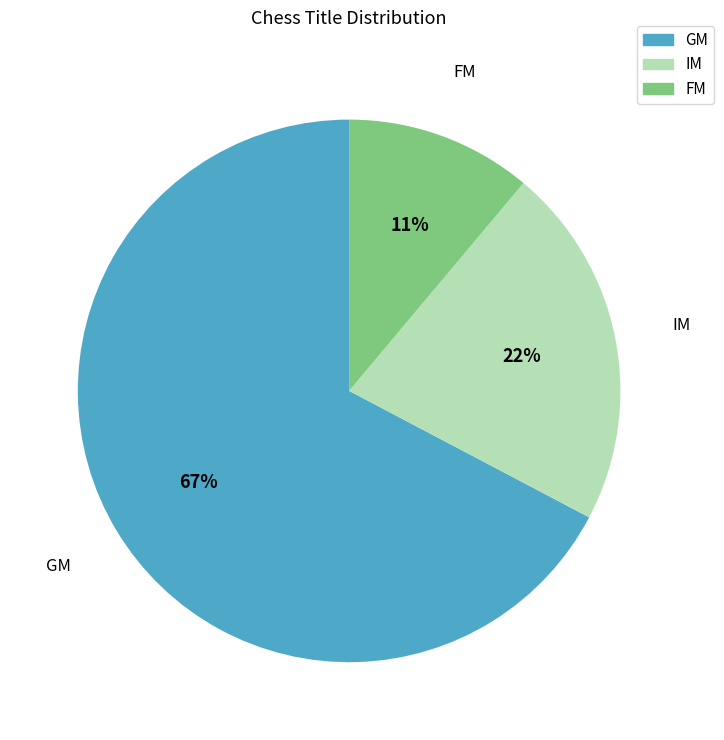

Combined, do FM and IM account for over 50%?

No